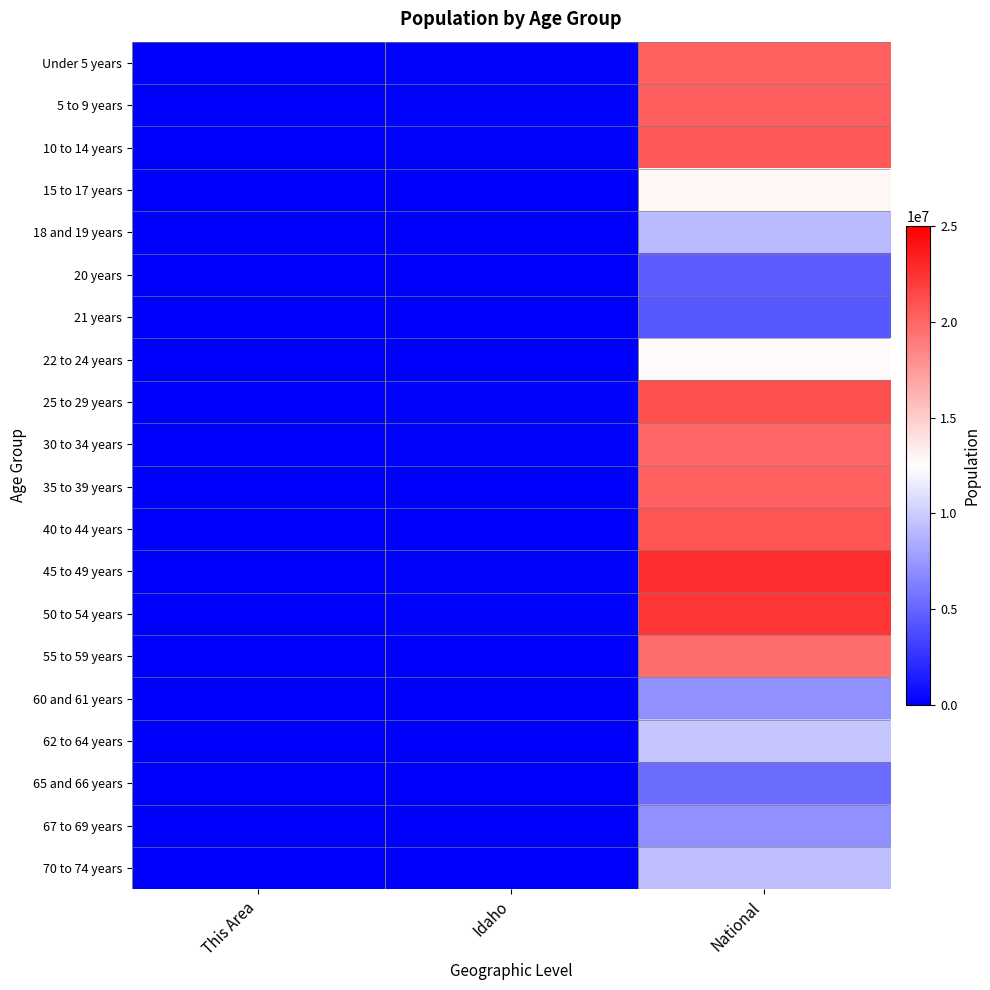

Which has a higher value, National or Idaho?

National